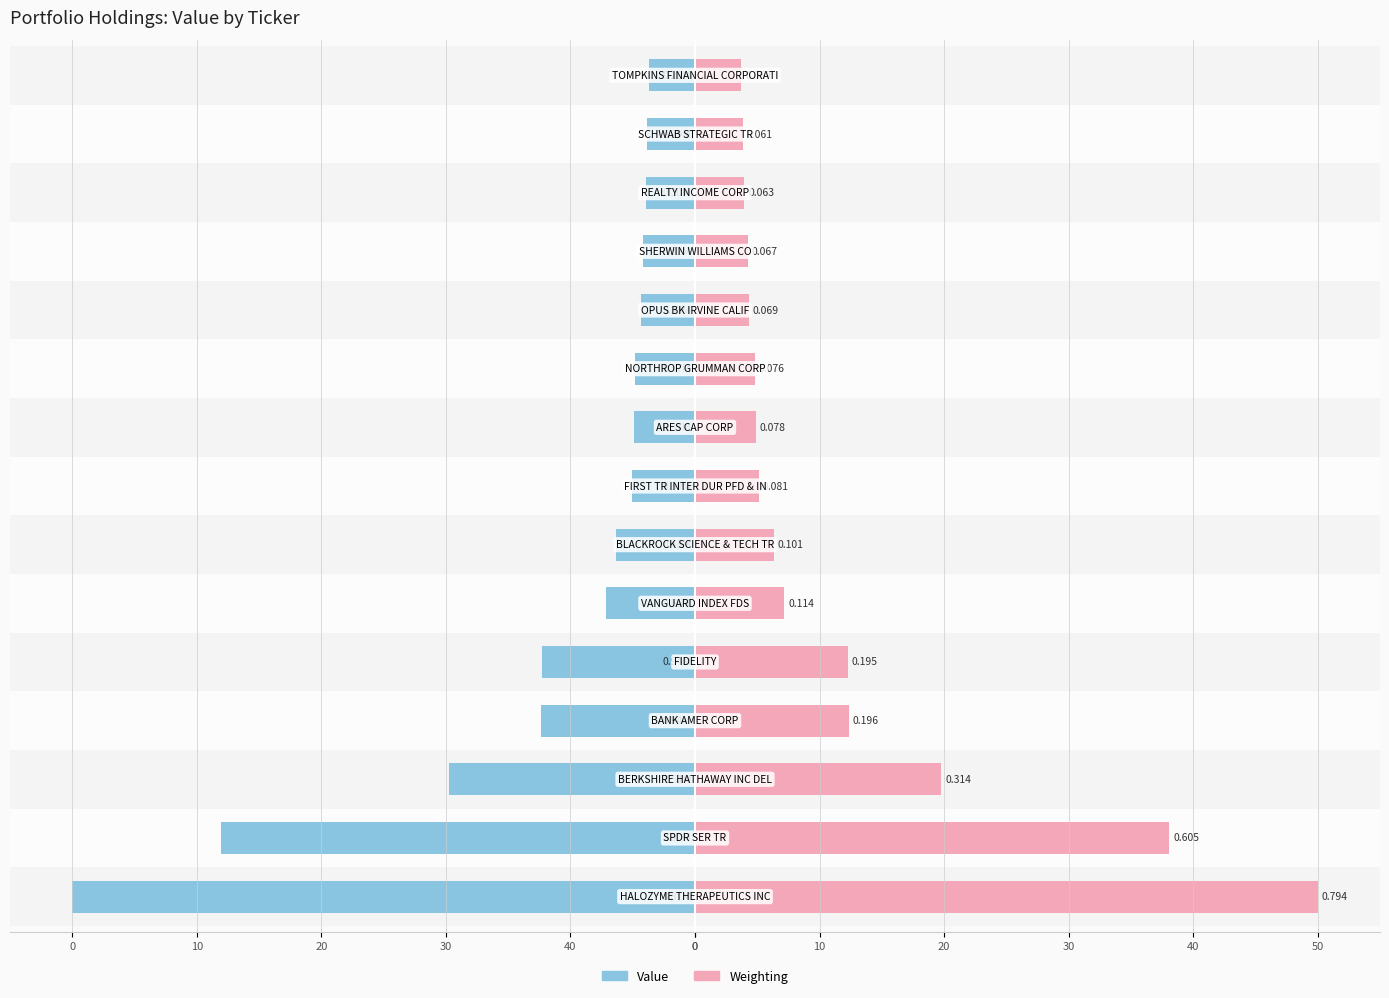

What value does the Weighting series have at 30?

19.8